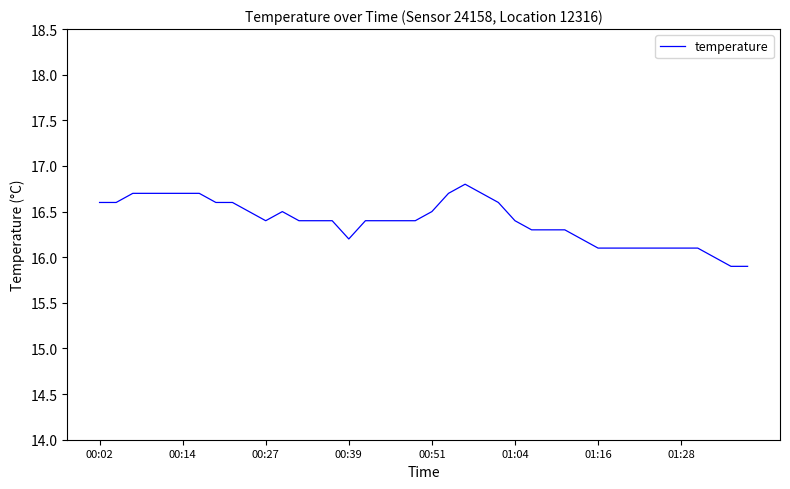

What is the minimum value shown in the chart?

15.9